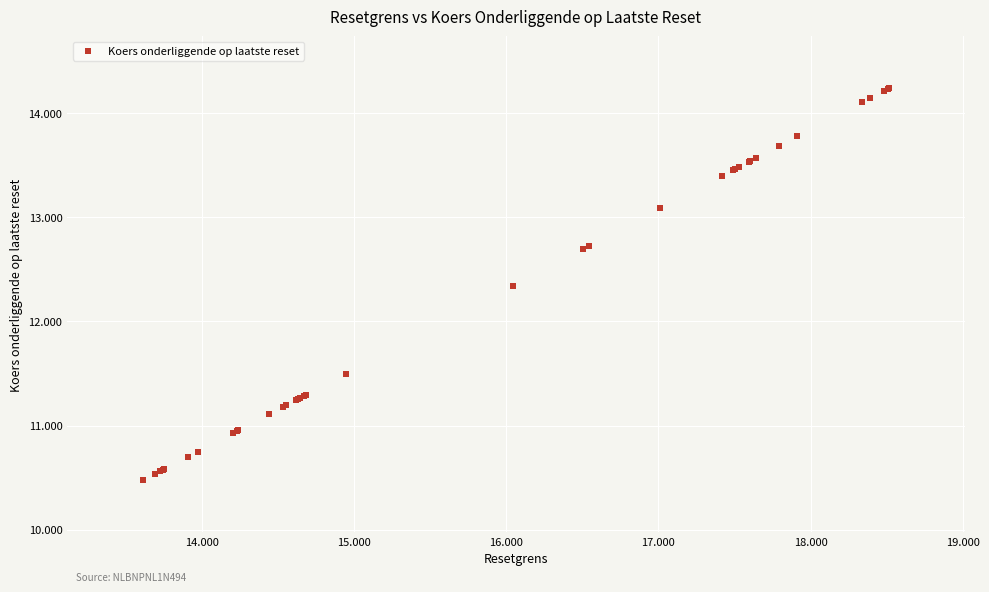

What Y value in the scatter plot is closest to 12?

12.3